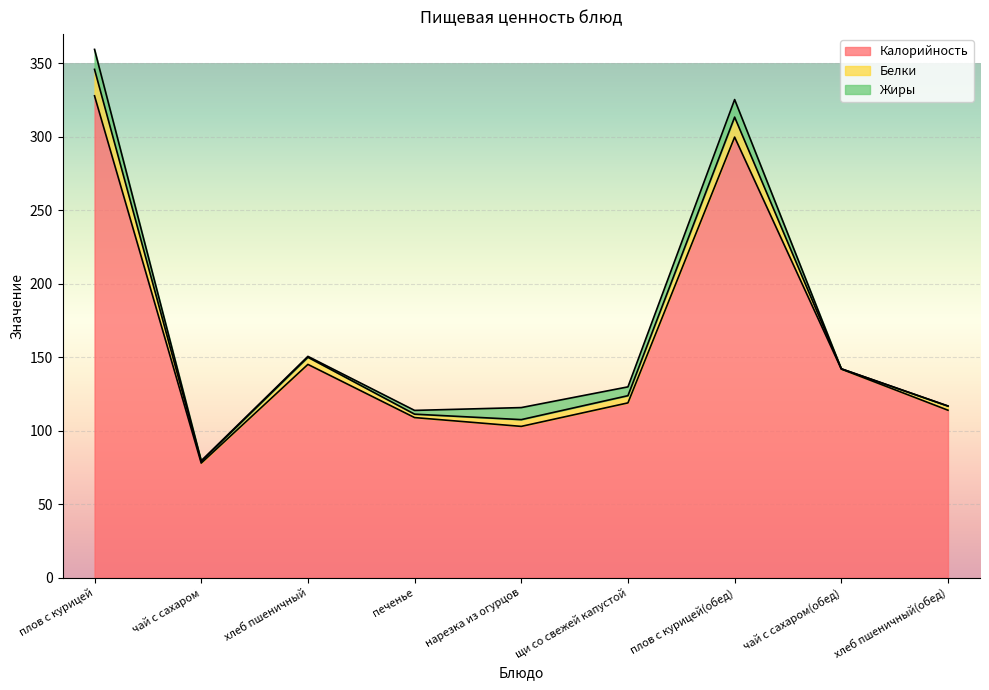

At which label does Белки first exceed 4?

плов с курицей